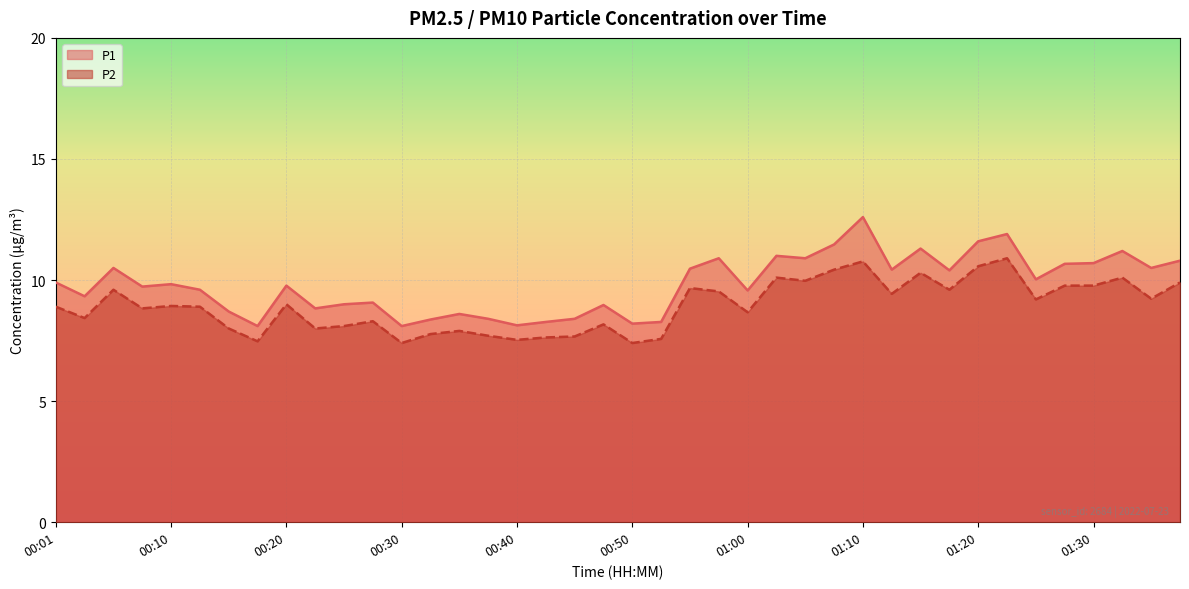

True or false: P1 and P2 cross at least once.

False